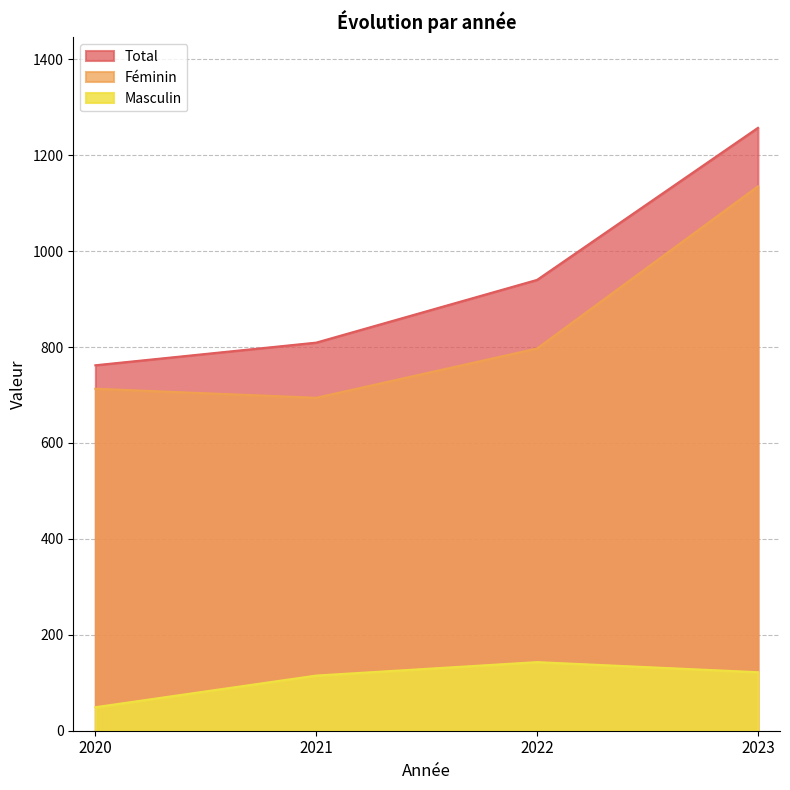

At which label does Masculin first exceed 122?

2022